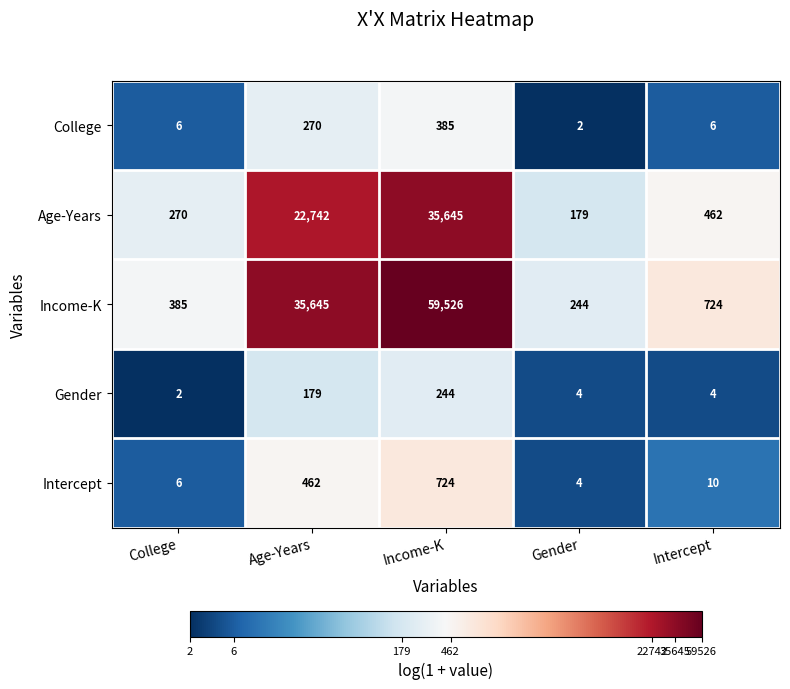

Reading left to right, what are all the values shown in this chart?

College: 6	270	385	2	6
Age-Years: 270	22742	35645	179	462
Income-K: 385	35645	59526	244	724
Gender: 2	179	244	4	4
Intercept: 6	462	724	4	10